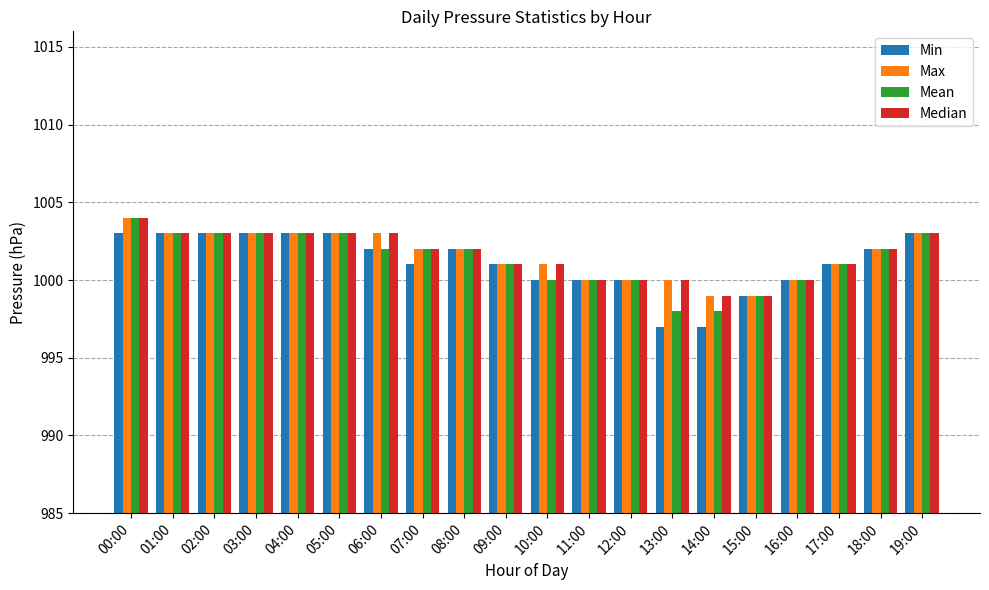

What are all the series names shown in the legend?

Min, Max, Mean, Median